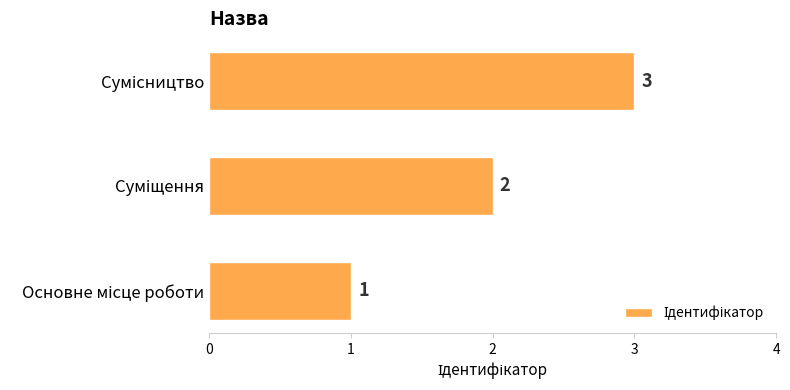

Count the values in the range 1 to 3.

3